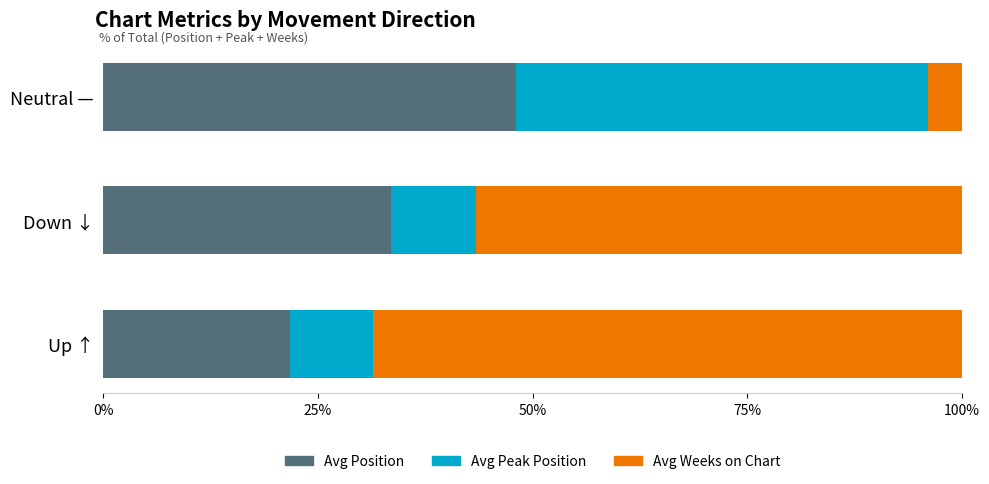

What is the total value across all series at Down ↓?

100.0